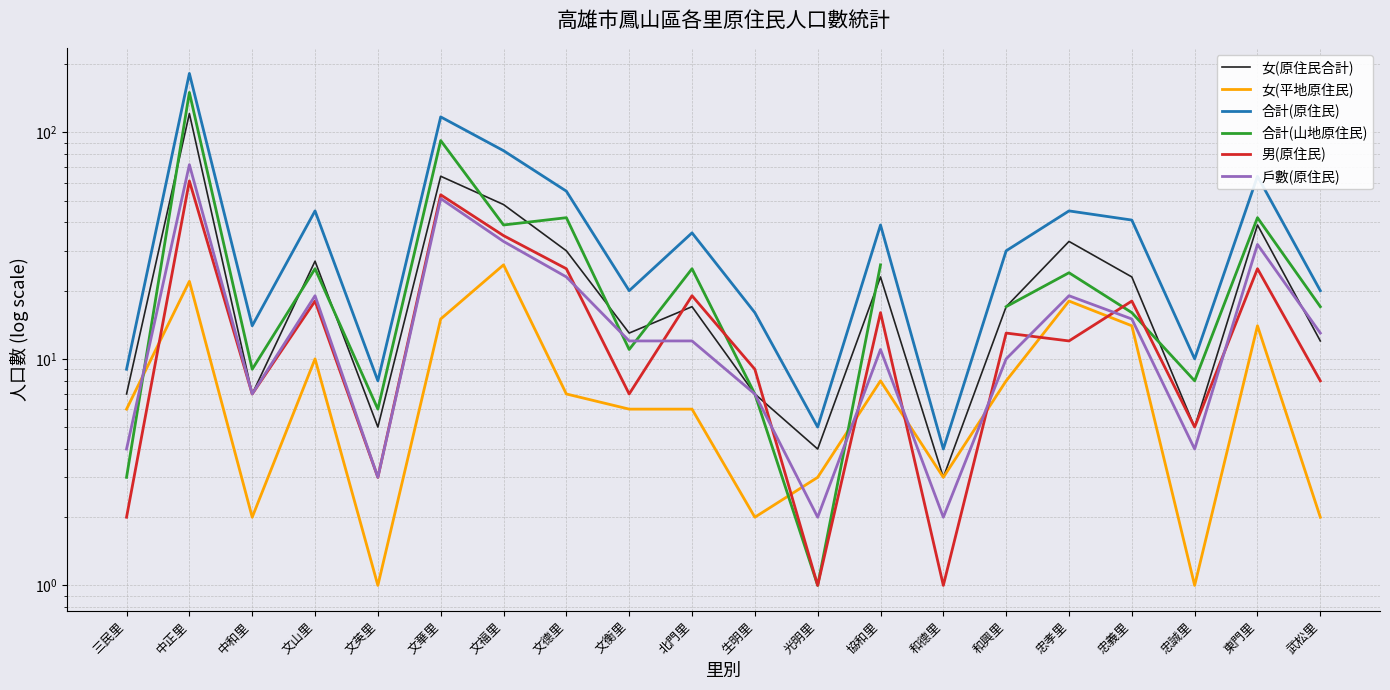

In 男(原住民), how many points are lower than both neighbors (excluding endpoints)?

7